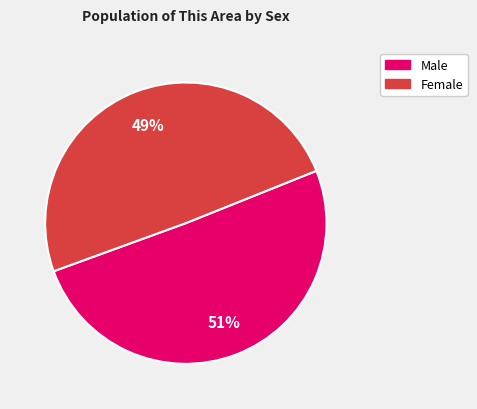

Combined, do Male and Female account for over 50%?

Yes